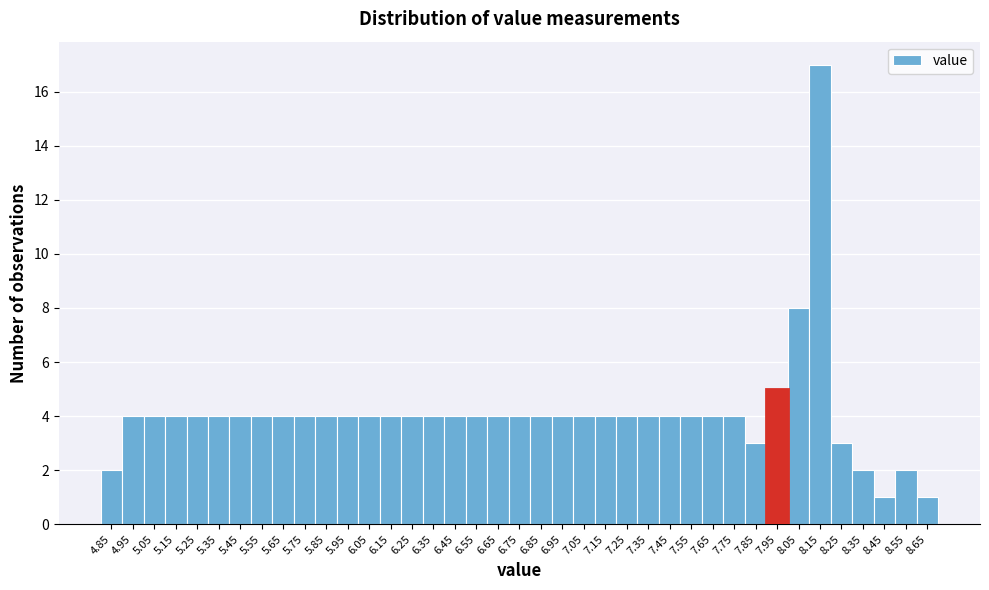

What is the sum of all values?

160